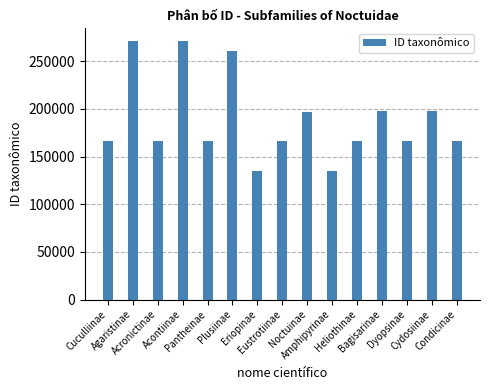

True or false: the data shows 166370 at Acronictinae.

True